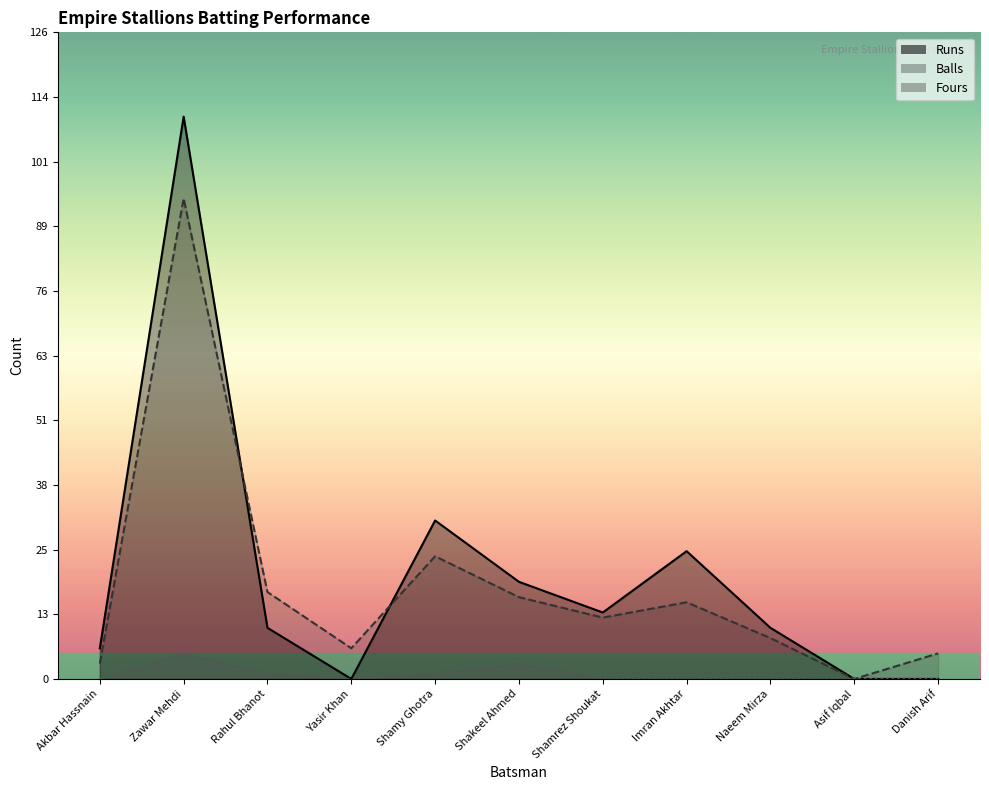

At which category does Balls reach its first local valley?

Yasir Khan